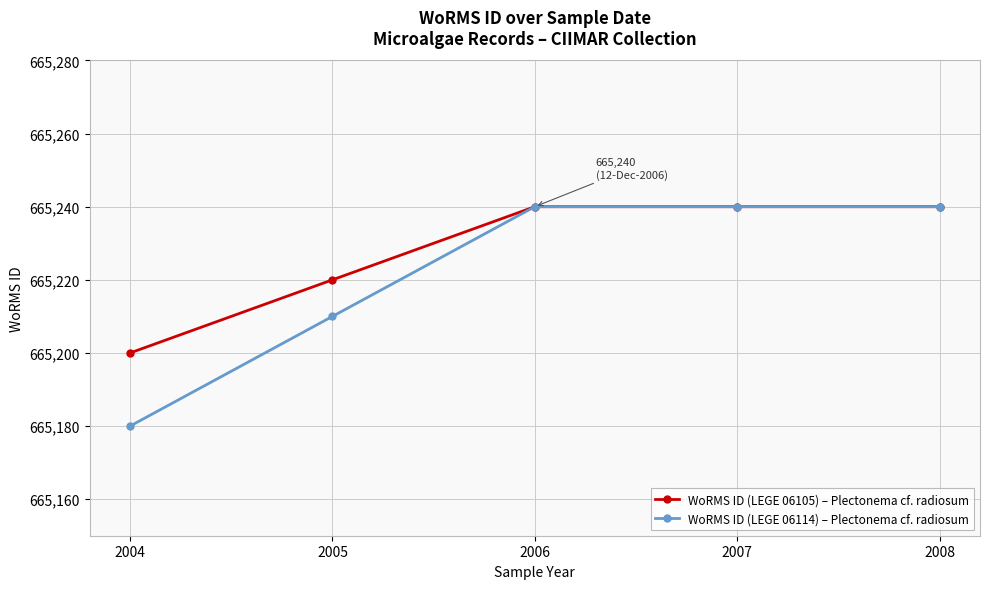

Between 2004 and 2008, which series saw the biggest shift?

WoRMS ID (LEGE 06114) – Plectonema cf. radiosum